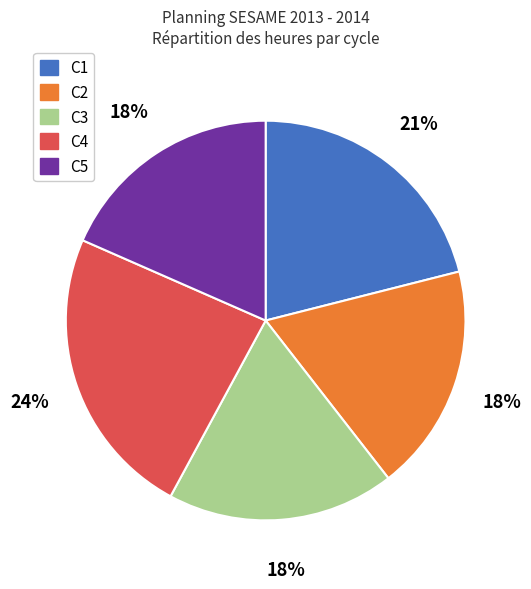

Which has a higher value, C3 or C4?

C4